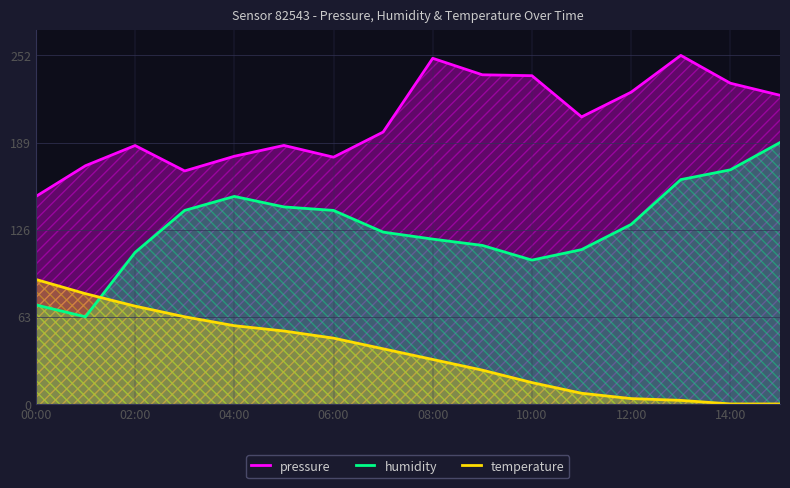

Which series has the largest total across all categories?

pressure